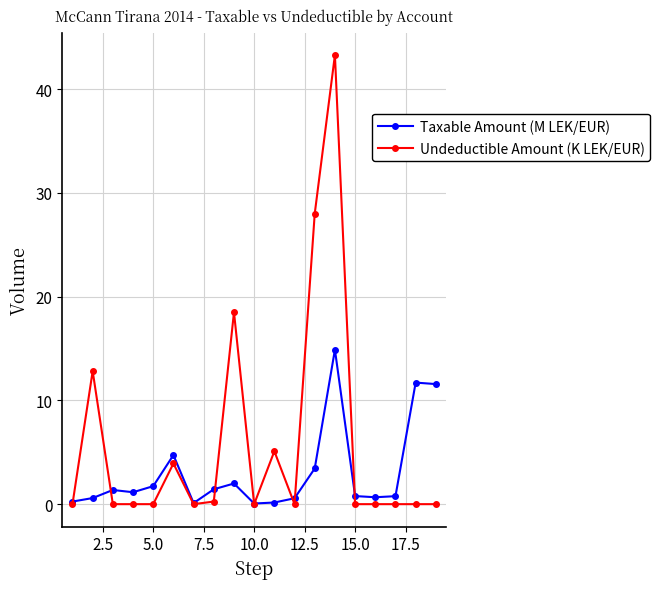

Rank the series by their average value, from lowest to highest.

Taxable Amount (M LEK/EUR), Undeductible Amount (K LEK/EUR)